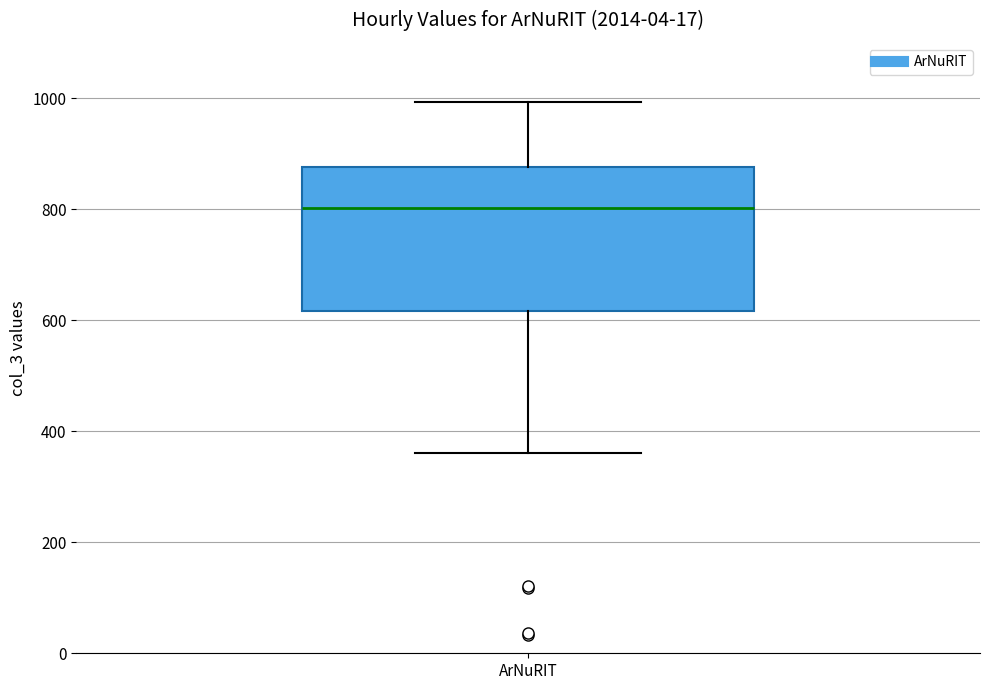

Transcribe this box plot: give where the median line is, the range the box spans, and where the two whiskers end, as read against the y-axis. The values are not printed on the chart, so give them approximately, as read against the axis.

median 800, box 620 to 880, whiskers 360 to 1000